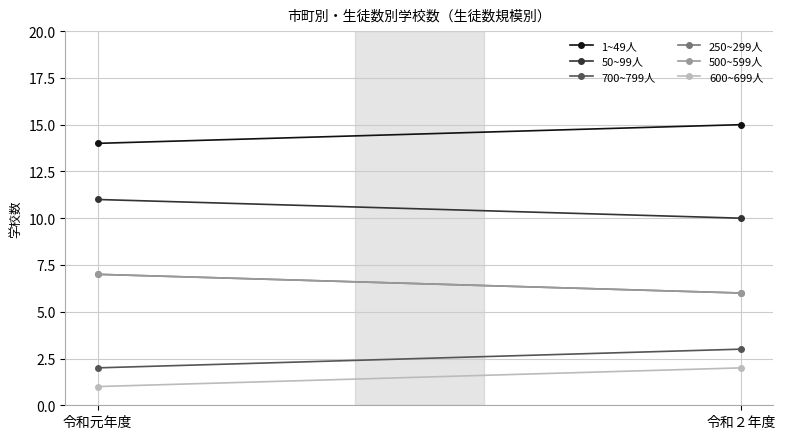

Reading right to left, what are all the values shown in this chart?

1~49人: 15	14
50~99人: 10	11
700~799人: 3	2
250~299人: 6	7
500~599人: 6	7
600~699人: 2	1